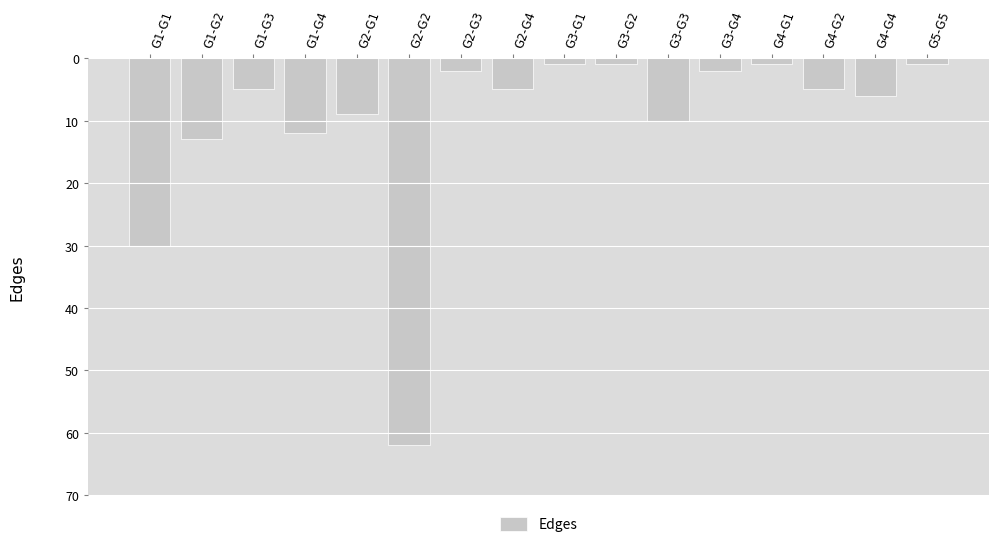

What is the change in value from G1-G3 to G1-G4?

+7